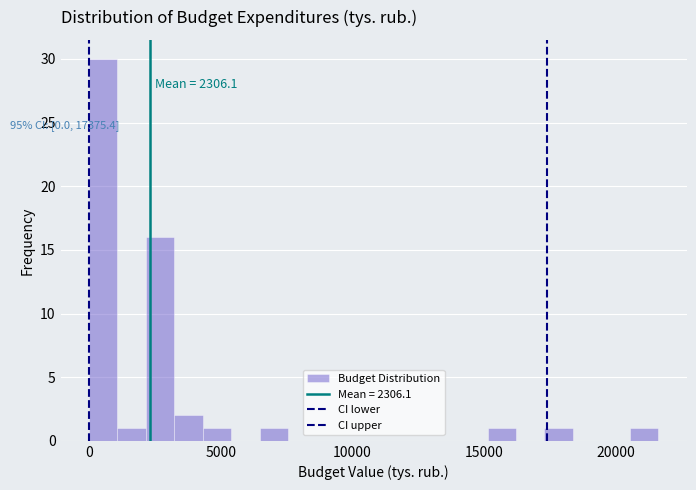

Around what value on the x-axis is the tallest bar? Give the approximate position of its centre, as read against the axis.

500